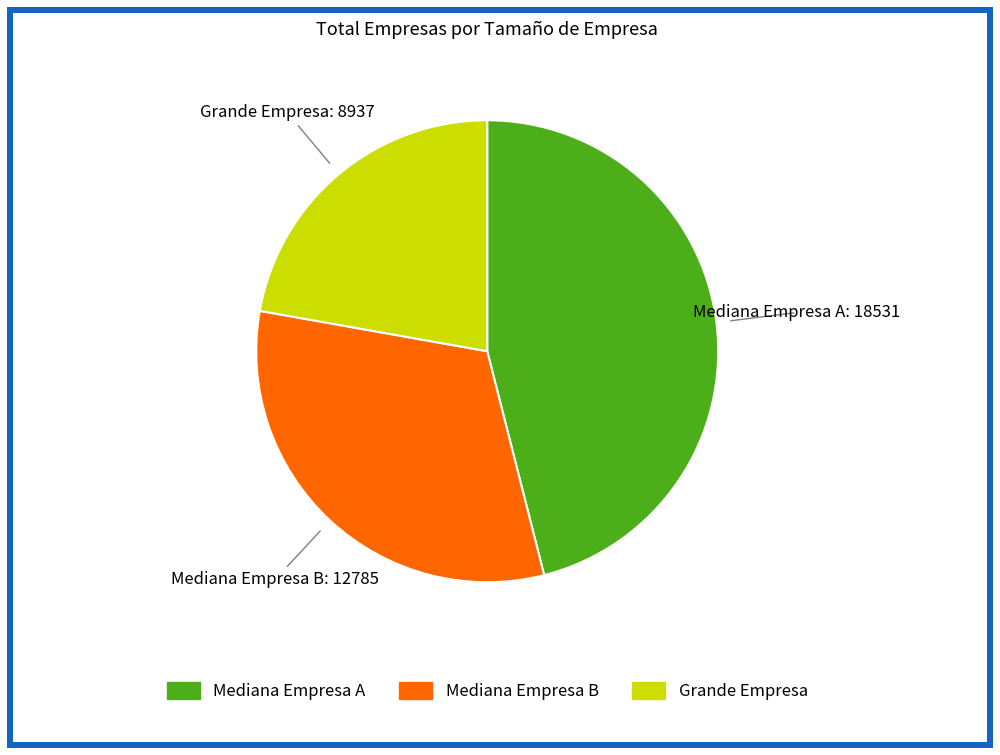

Is it true that Mediana Empresa B is 42% of the pie?

False